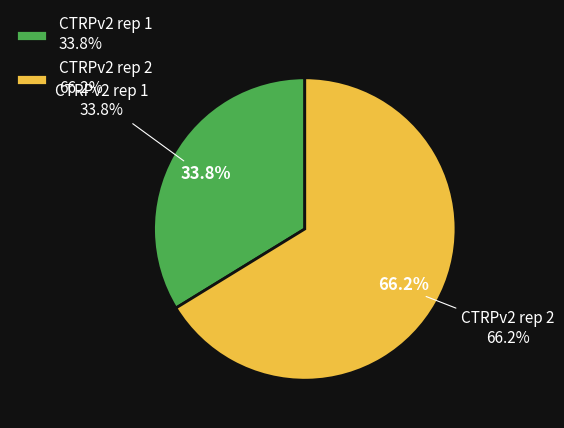

Is it true that CTRPv2 rep 1 is 34% of the pie?

True